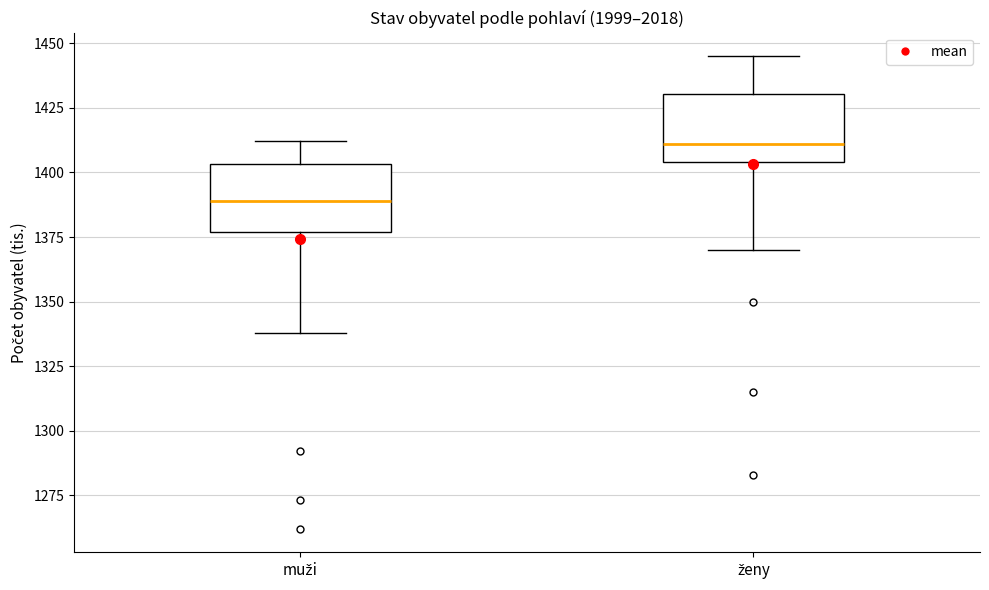

Where is the lower edge of the box for muži on the y-axis? The values are not printed on the chart, so give them approximately, as read against the axis.

1375